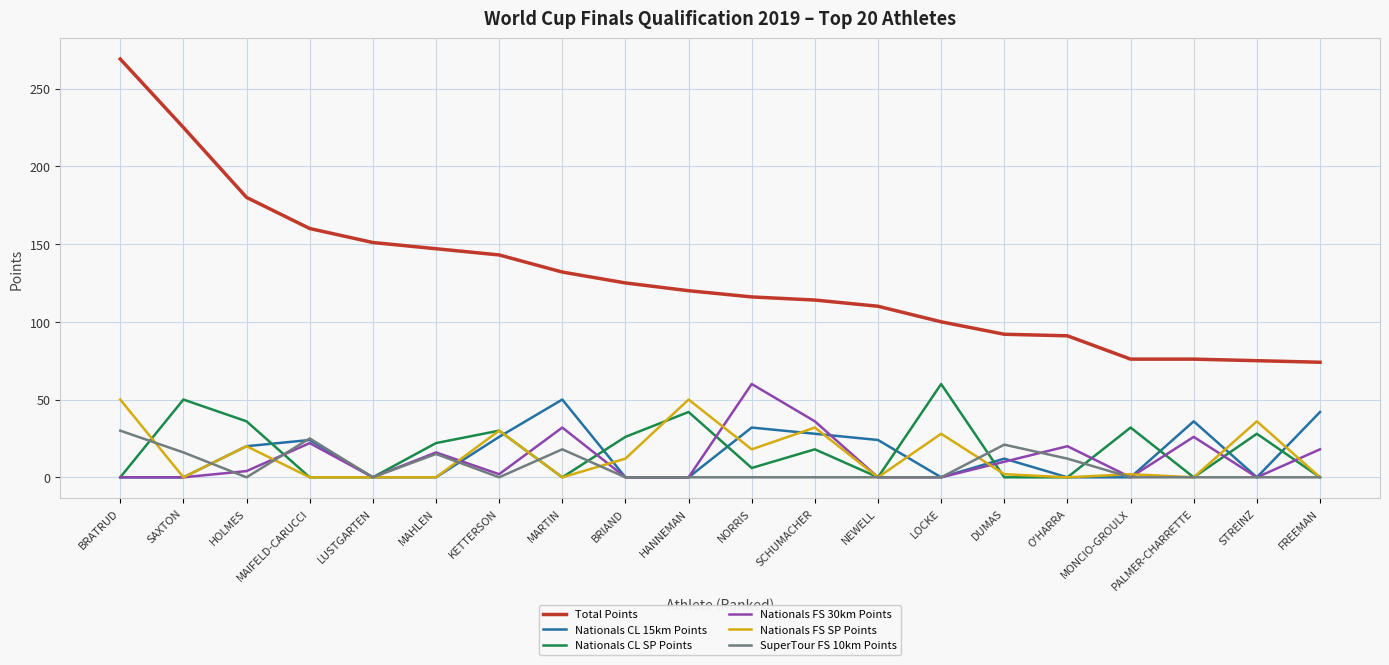

How many categories are shown in the chart?

20